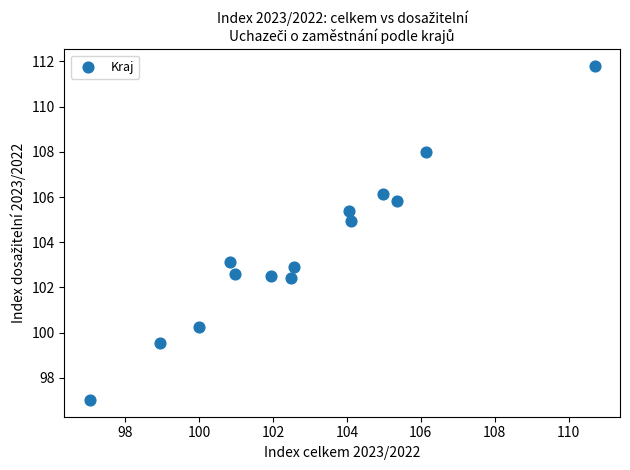

What is the range of Y values (max minus min)?

14.8